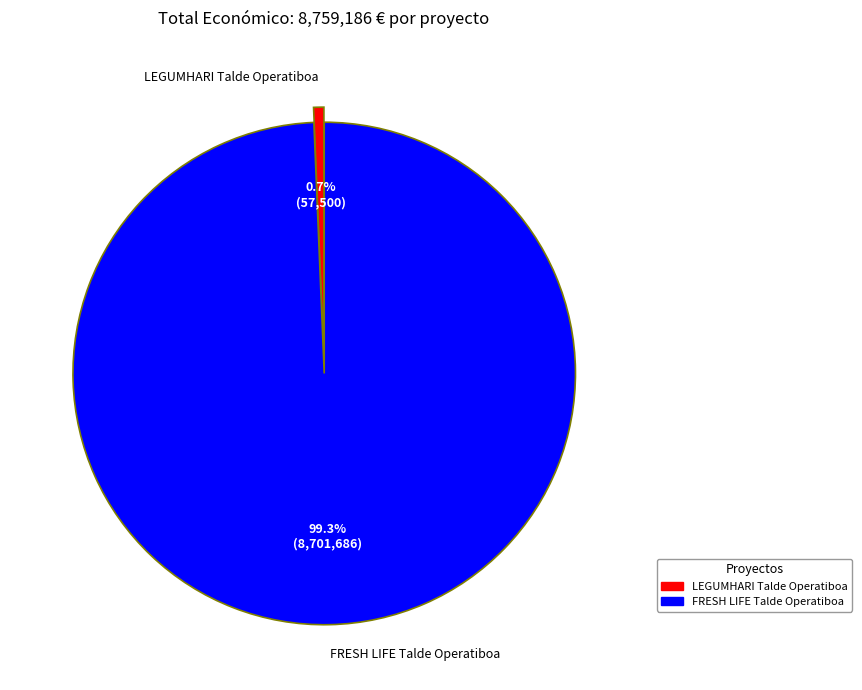

True or false: FRESH LIFE Talde Operatiboa accounts for 89% of the total.

False